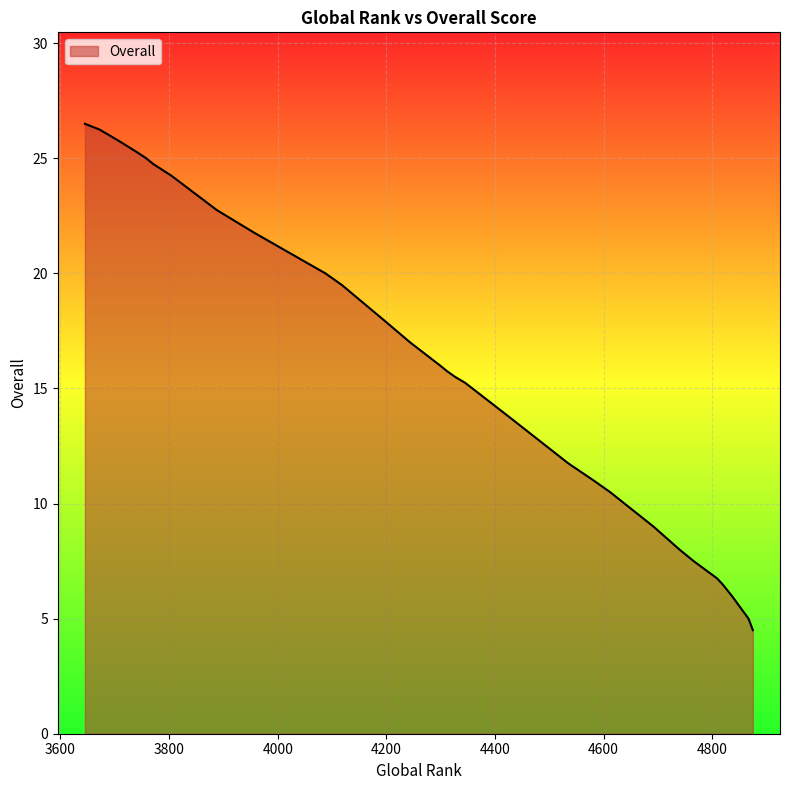

Rank the categories by value from lowest to highest.

4875, 4867, 4836, 4819, 4809, 4766, 4740, 4692, 4612, 4582, 4535, 4427, 4345, 4345, 4327, 4312, 4312, 4299, 4244, 4244, 4194, 4194, 4118, 4088, 3958, 3888, 3818, 3804, 3804, 3771, 3758, 3758, 3758, 3742, 3708, 3708, 3672, 3672, 3645, 3645